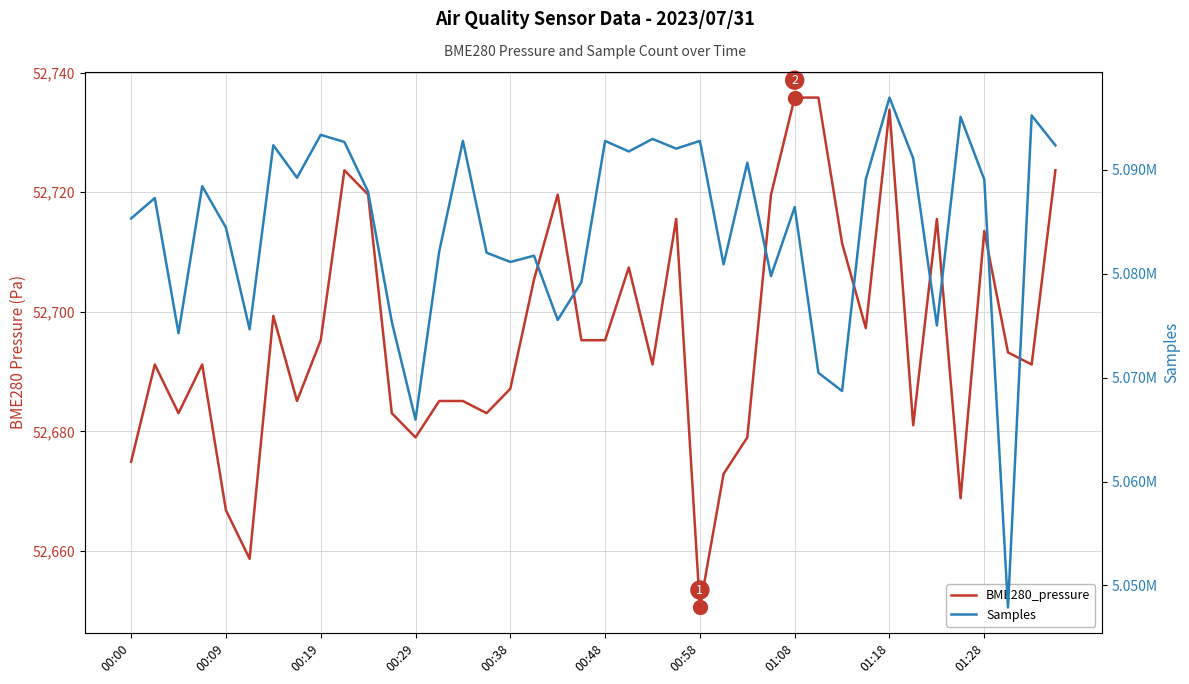

Reading left to right, list all the values displayed in this chart.

BME280_pressure: 52674.9	52691.2	52683.1	52691.2	52666.8	52658.7	52699.3	52685.1	52695.2	52723.7	52719.6	52683.1	52679.0	52685.1	52685.1	52683.1	52687.1	52705.4	52719.6	52695.2	52695.2	52707.4	52691.2	52715.5	52650.6	52672.9	52679.0	52719.6	52735.8	52735.8	52711.5	52697.3	52733.8	52681.0	52715.5	52668.8	52713.5	52693.2	52691.2	52723.7
Samples: 5085330.0	5087295.0	5074289.0	5088439.0	5084458.0	5074663.0	5092384.0	5089249.0	5093381.0	5092693.0	5087898.0	5075381.0	5065967.0	5082147.0	5092800.0	5082039.0	5081144.0	5081746.0	5075562.0	5079196.0	5092793.0	5091780.0	5092986.0	5092054.0	5092796.0	5080910.0	5090697.0	5079791.0	5086429.0	5070475.0	5068723.0	5089099.0	5096967.0	5091122.0	5075025.0	5095109.0	5089076.0	5047891.0	5095245.0	5092368.0